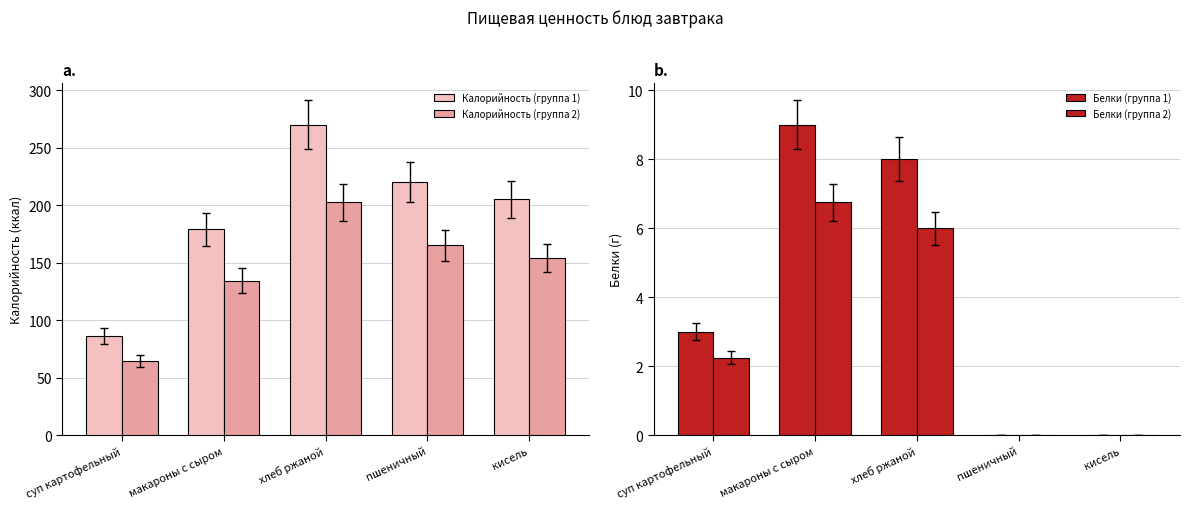

Reading right to left, transcribe all the data shown in this chart.

Калорийность (группа 1): кисель=205.0	пшеничный=220.0	хлеб ржаной=270.0	макароны с сыром=179.0	суп картофельный=86.0
Калорийность (группа 2): кисель=153.8	пшеничный=165.0	хлеб ржаной=202.5	макароны с сыром=134.2	суп картофельный=64.5
Белки (группа 1): кисель=0.0	пшеничный=0.0	хлеб ржаной=8.0	макароны с сыром=9.0	суп картофельный=3.0
Белки (группа 2): кисель=0.0	пшеничный=0.0	хлеб ржаной=6.0	макароны с сыром=6.8	суп картофельный=2.2